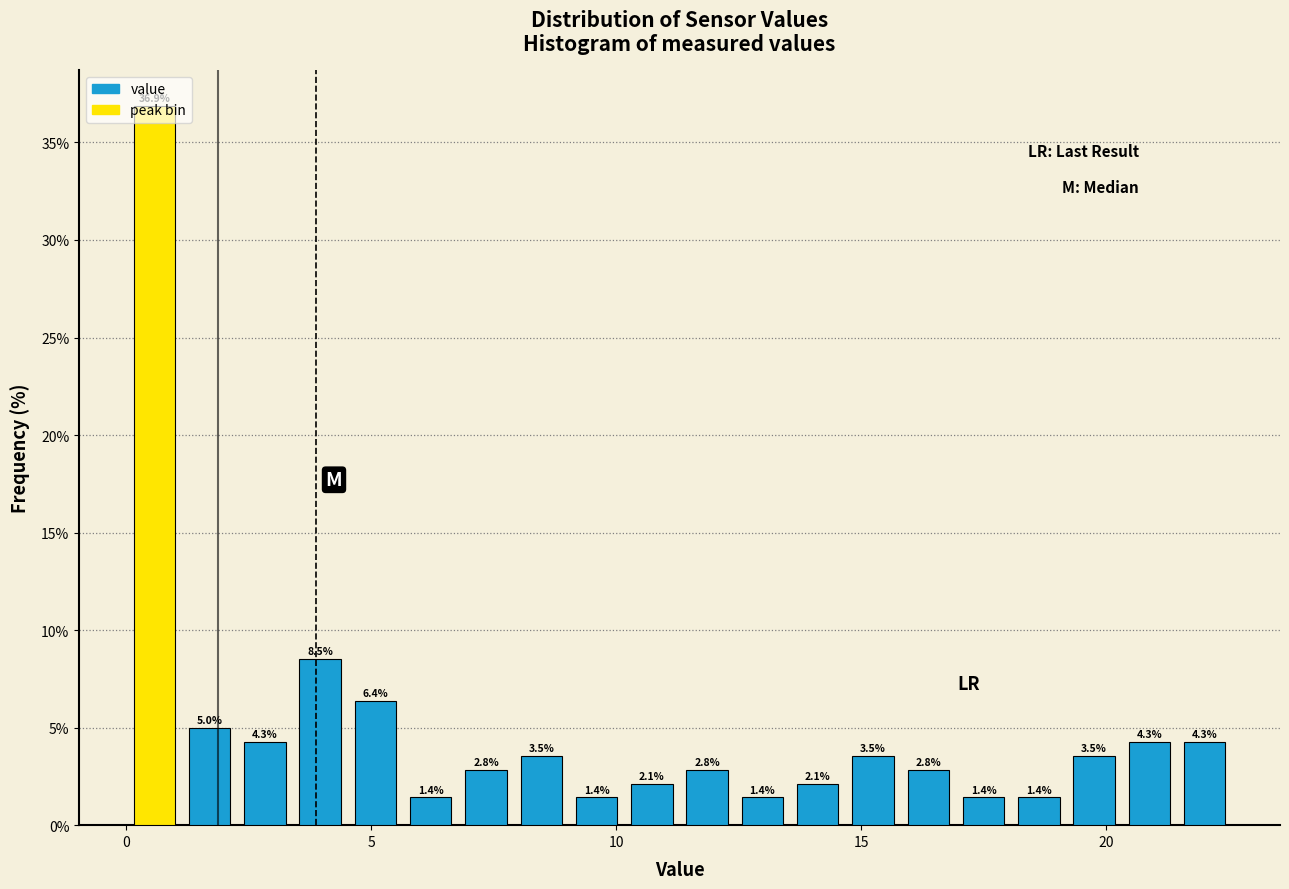

Read against the x-axis, roughly where is the centre of the tallest bar?

0.5